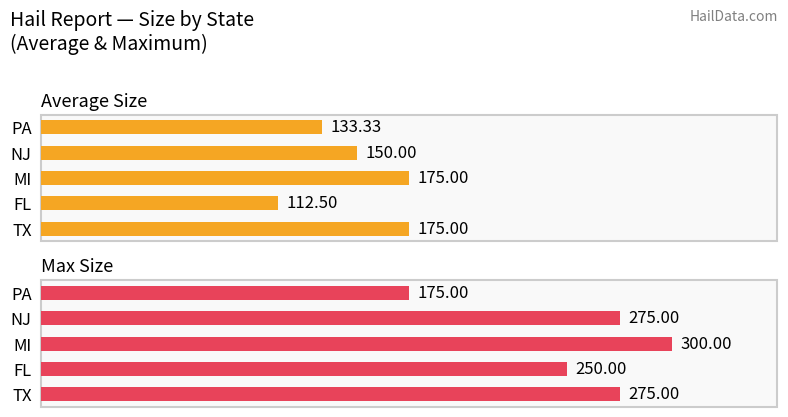

How many bars are there in each group?

2